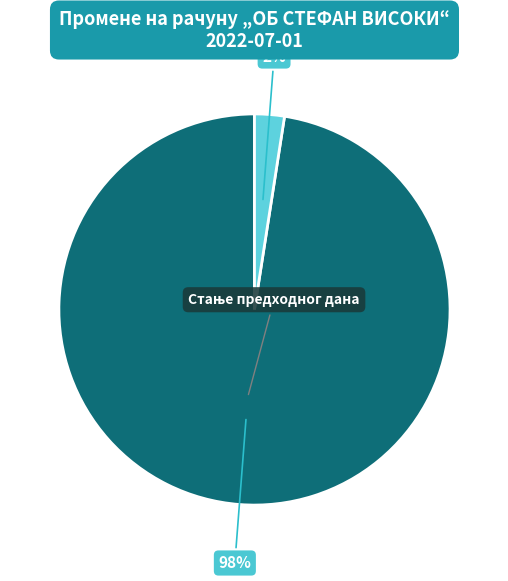

To the nearest percent, what is the average slice percentage?

50%